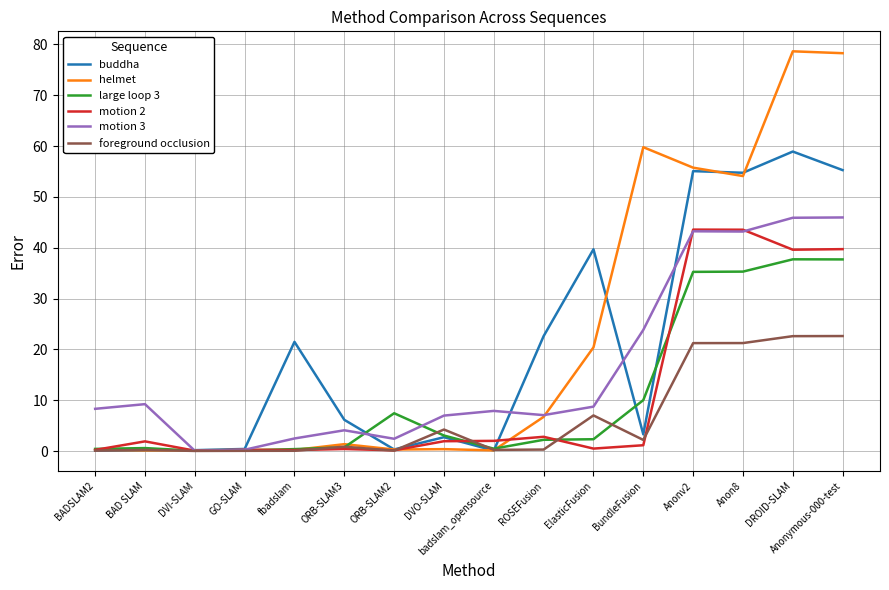

Which series has the largest range (max minus min)?

helmet